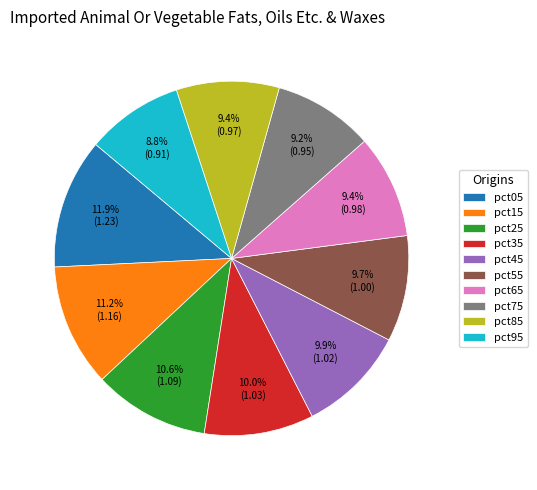

Is it true that pct45 is 1% of the pie?

False